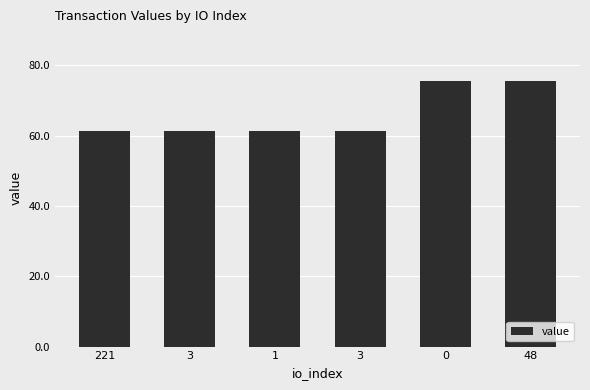

How many data points does each series have?

6